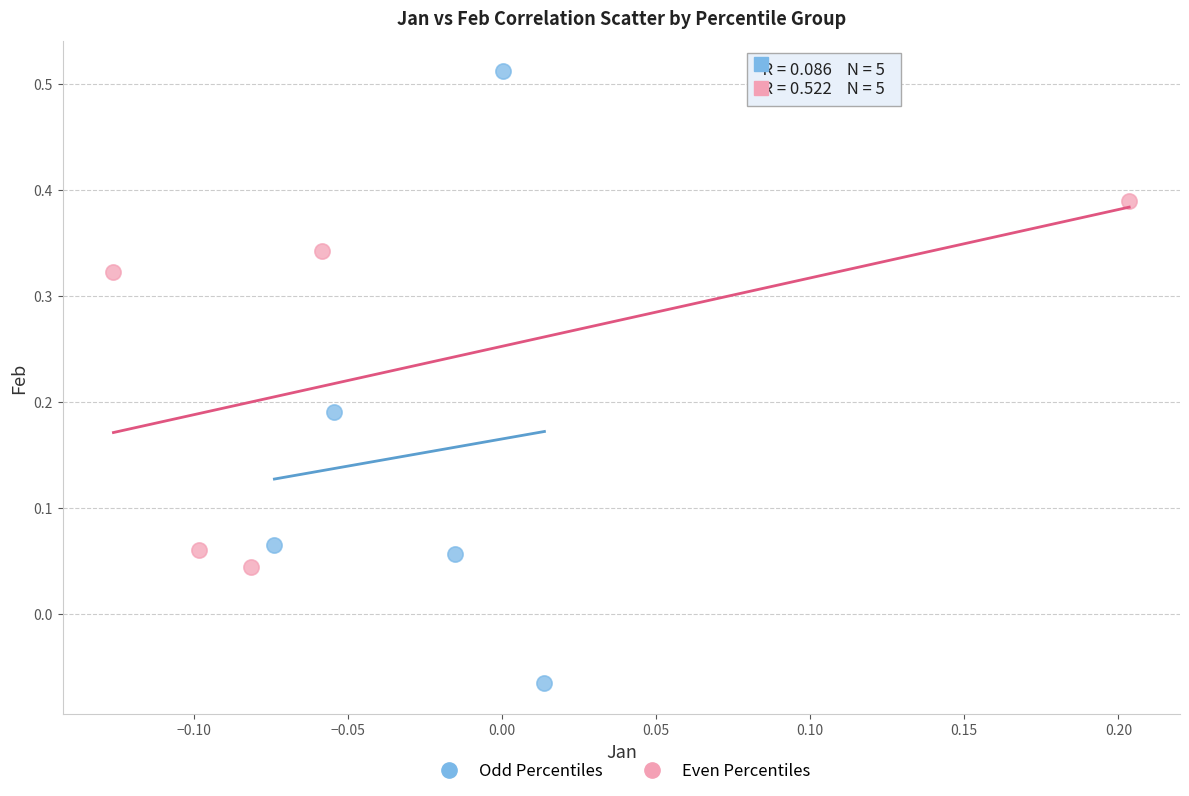

What are all the series names shown in the legend?

Odd Percentiles, Even Percentiles